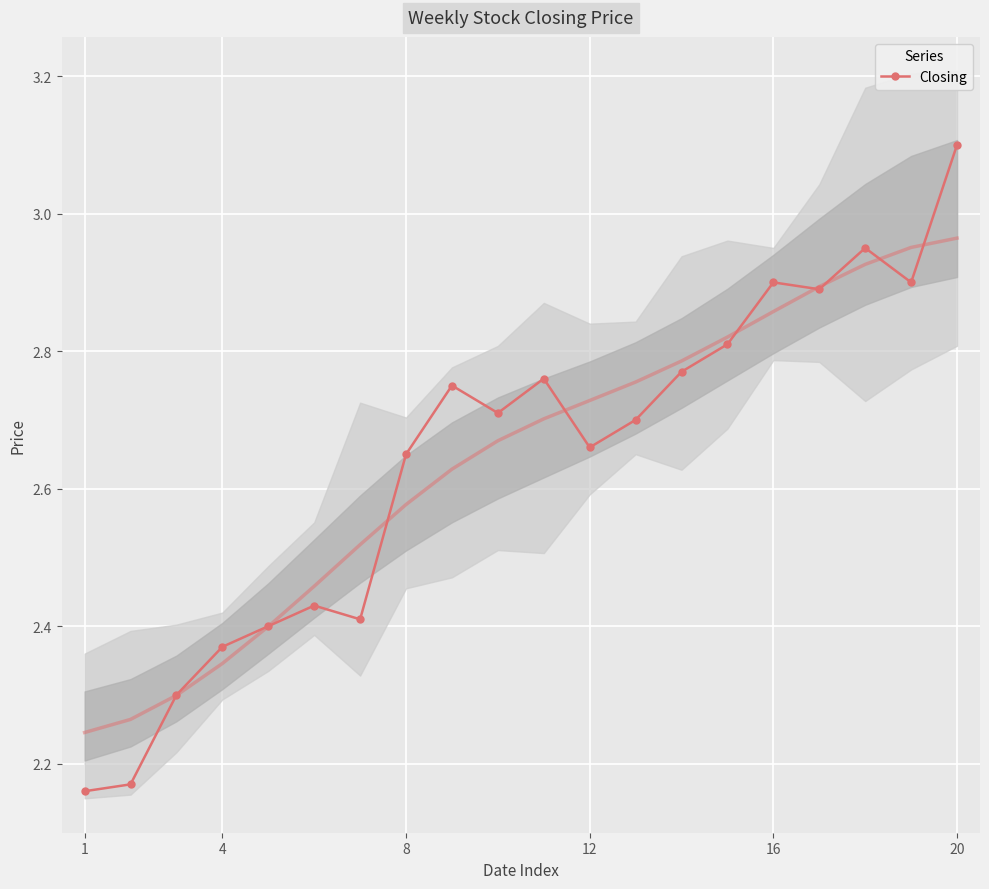

What is the sum of all values?

52.8